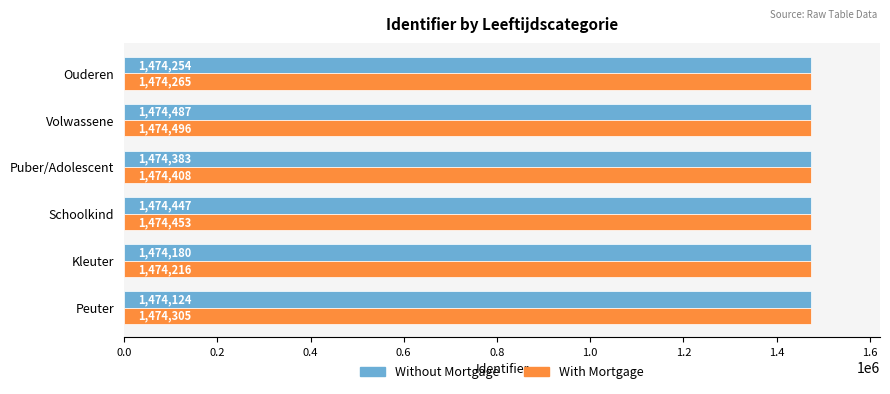

At how many categories does at least one series exceed 1474298?

4